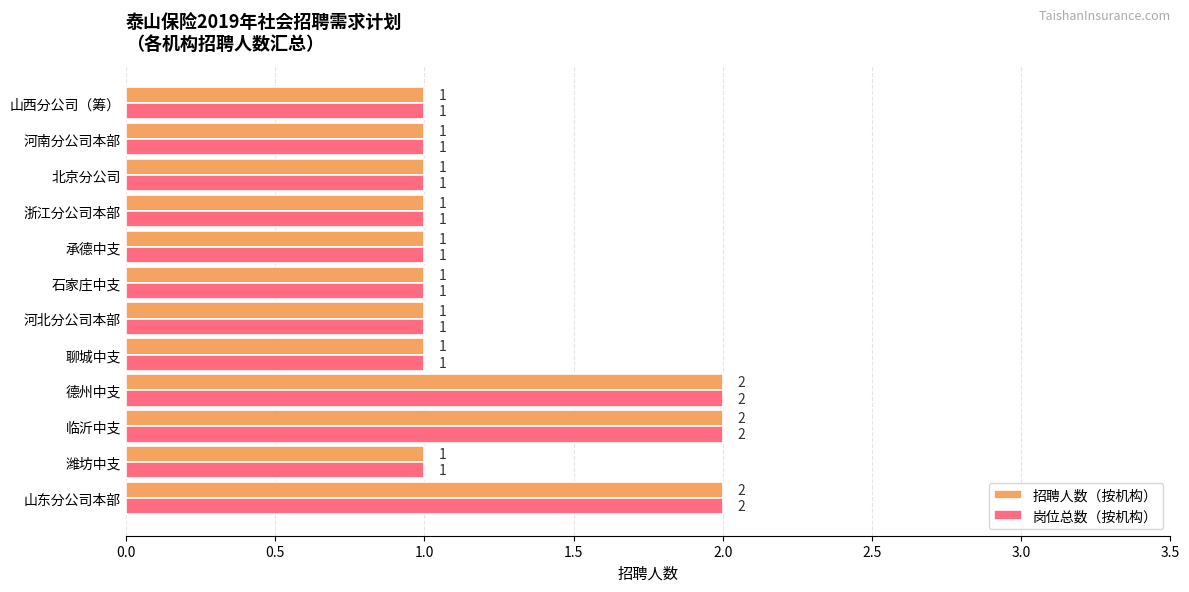

Is the value of 岗位总数（按机构） at 承德中支 greater than the value of 招聘人数（按机构） at 德州中支?

No